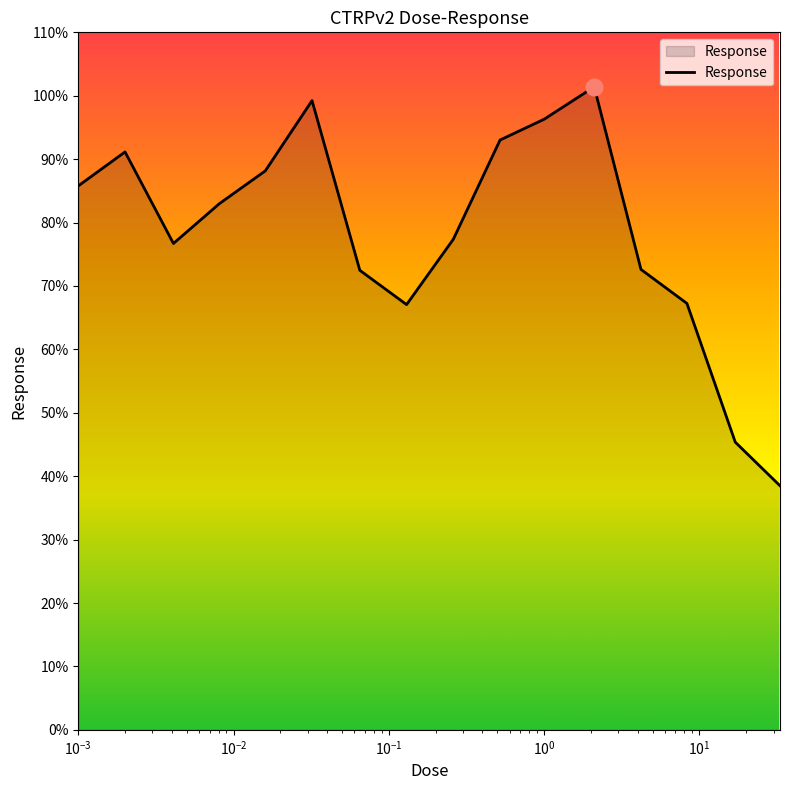

How many values are below 82?

8